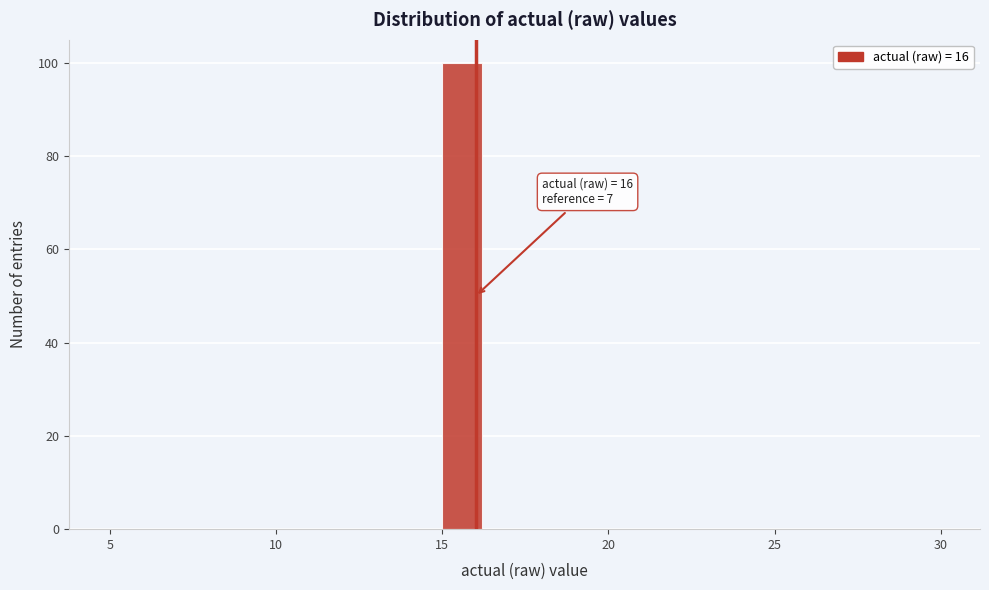

Around what value on the x-axis is the tallest bar? Give the approximate position of its centre, as read against the axis.

15.5